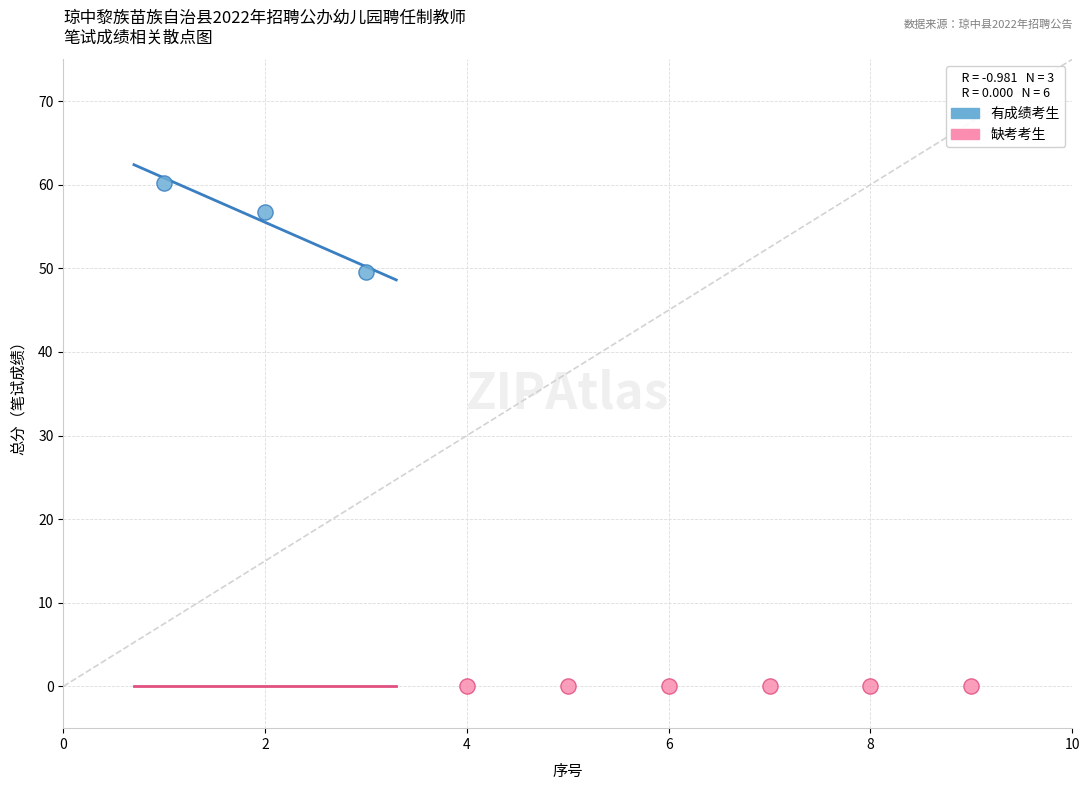

Which series contains the highest Y value?

有成绩考生